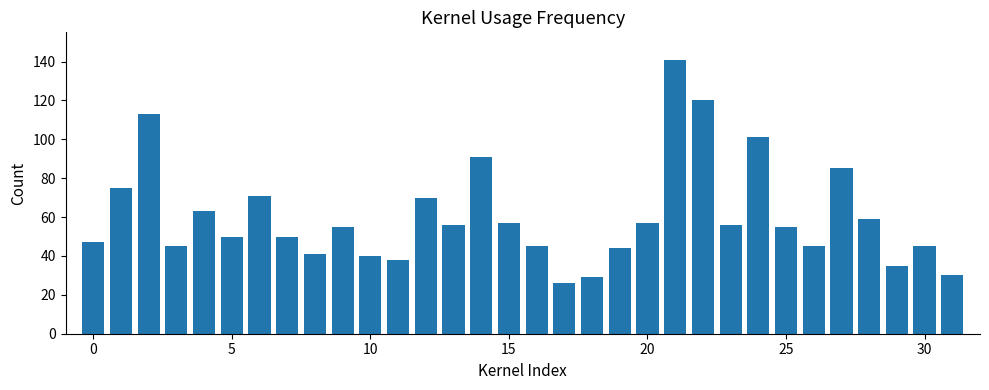

What is the value of the 22nd bar from the left?

141